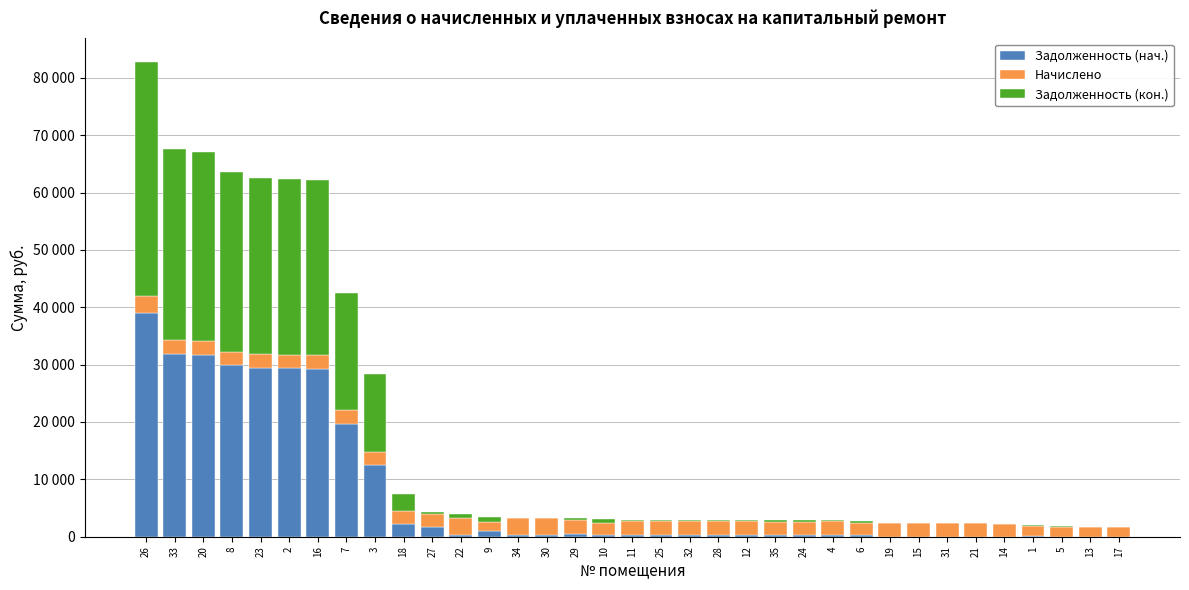

Are the bars horizontal?

No